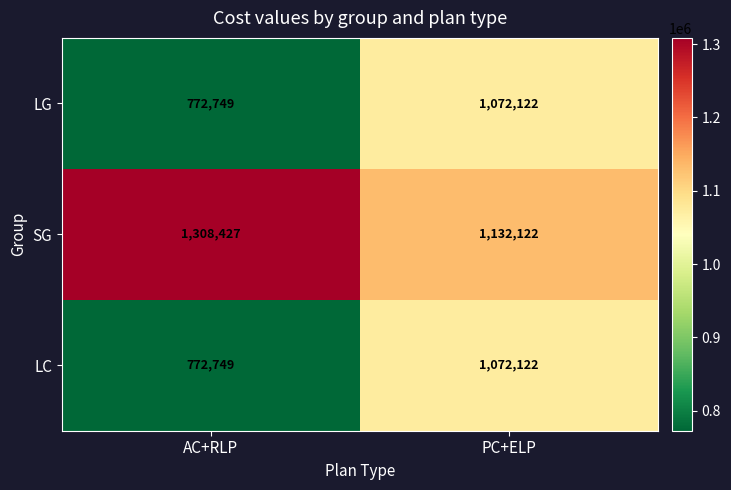

What is the total value across all series at AC+RLP?

2853925.8